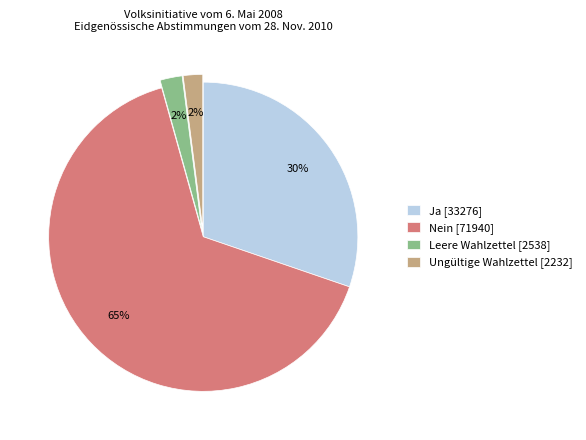

What percentage is the Ja slice, to the nearest percent?

30%